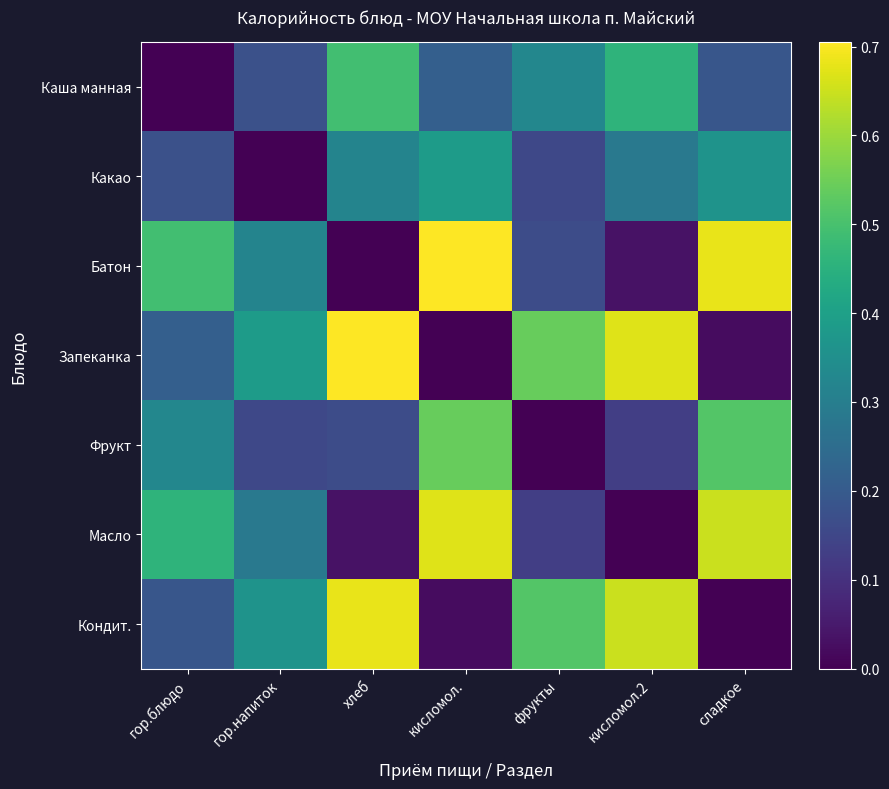

What is the total value across all series at гор.блюдо?

1.9